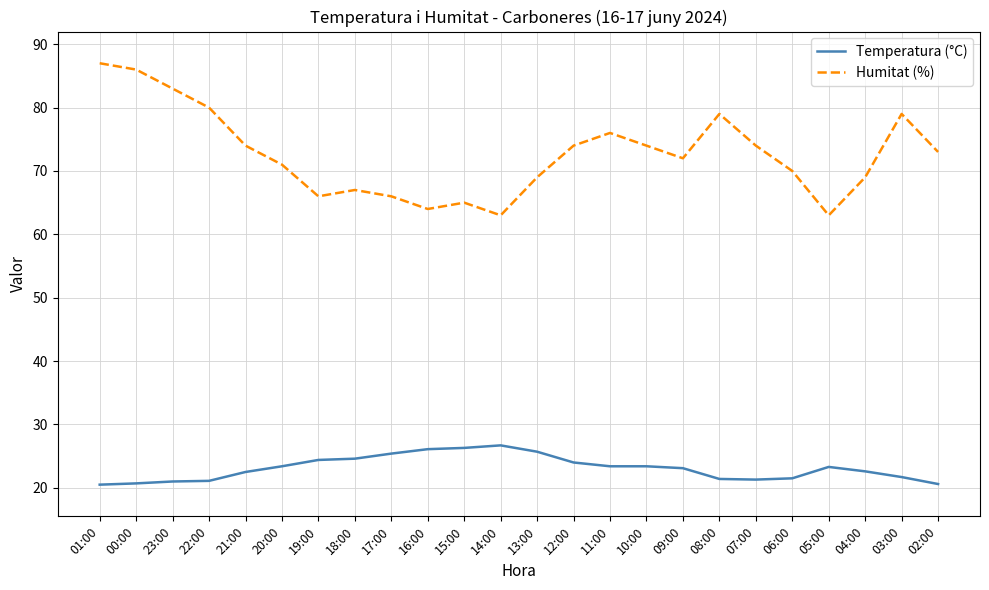

The Humitat (%) series shows 140.3 at 03:00. True or false?

False